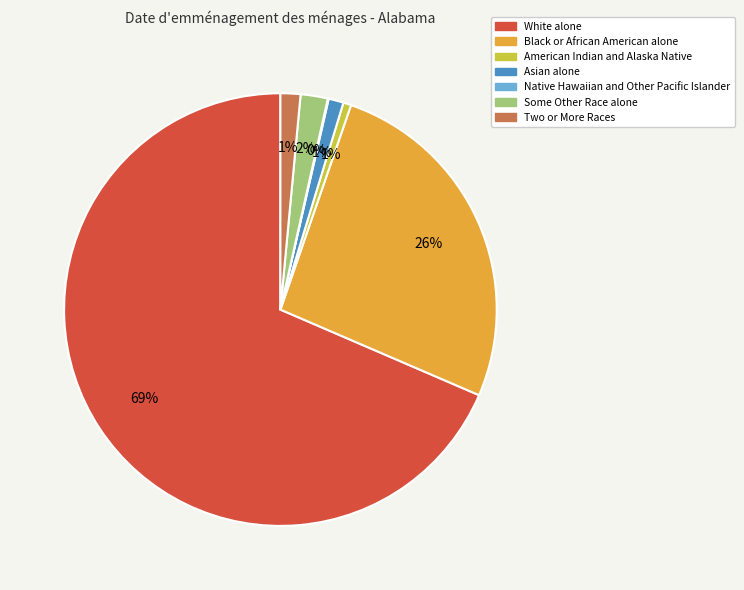

Is the sum of Some Other Race alone and White alone greater than half?

Yes